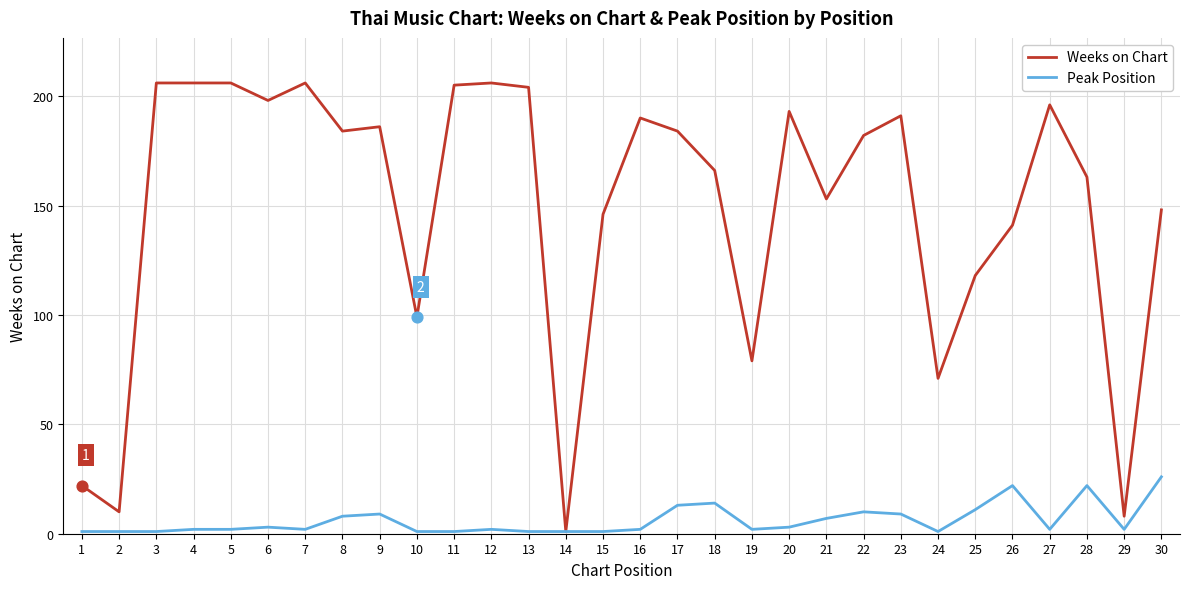

Is the value of Peak Position at 7 greater than the value of Weeks on Chart at 20?

No